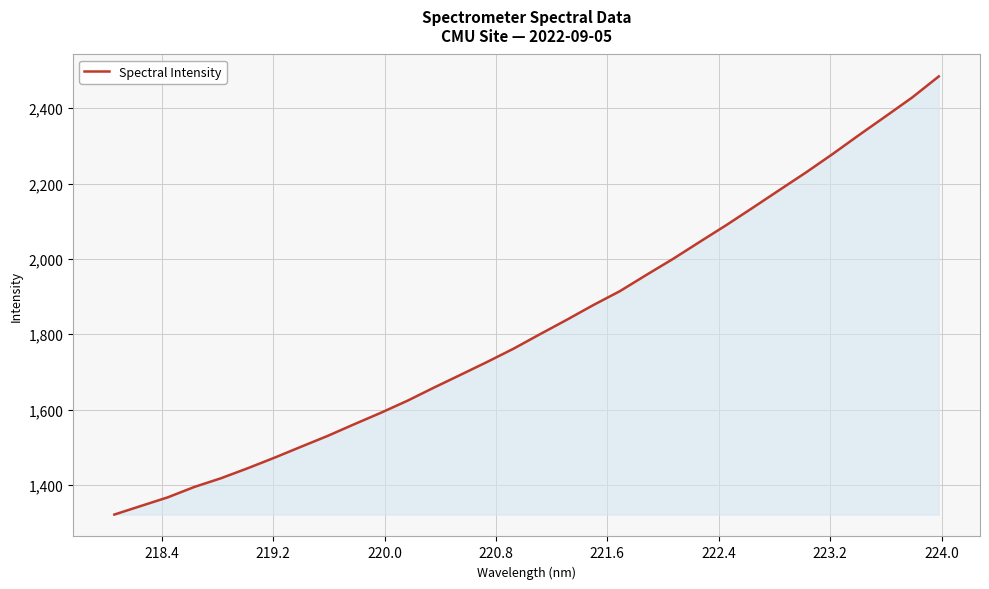

What is the maximum value shown in the chart?

2484.5